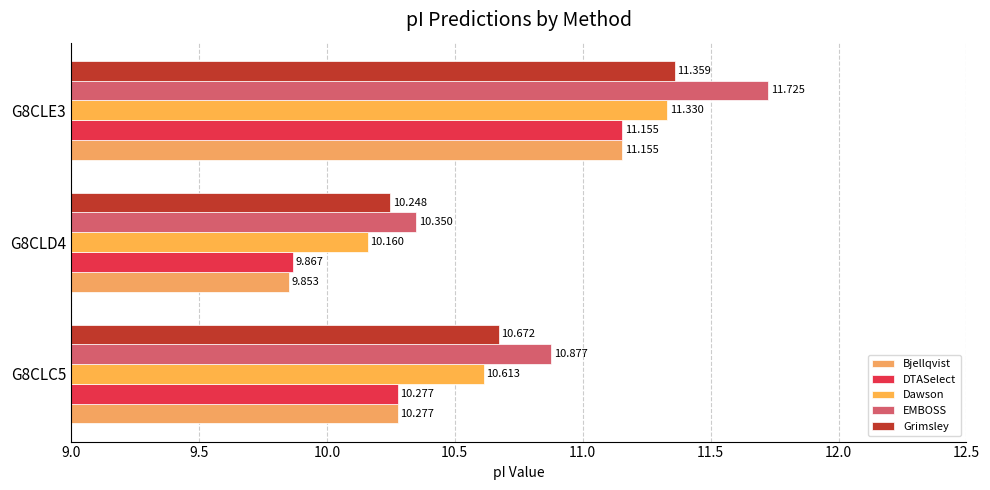

Which category has the lowest value in the Dawson series?

G8CLD4